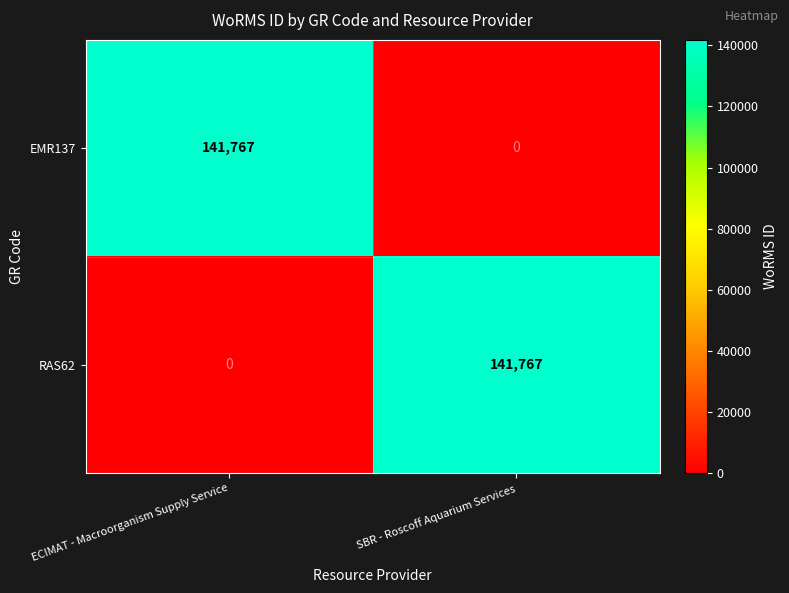

What is the total value across all series at ECIMAT - Macroorganism Supply Service?

141767